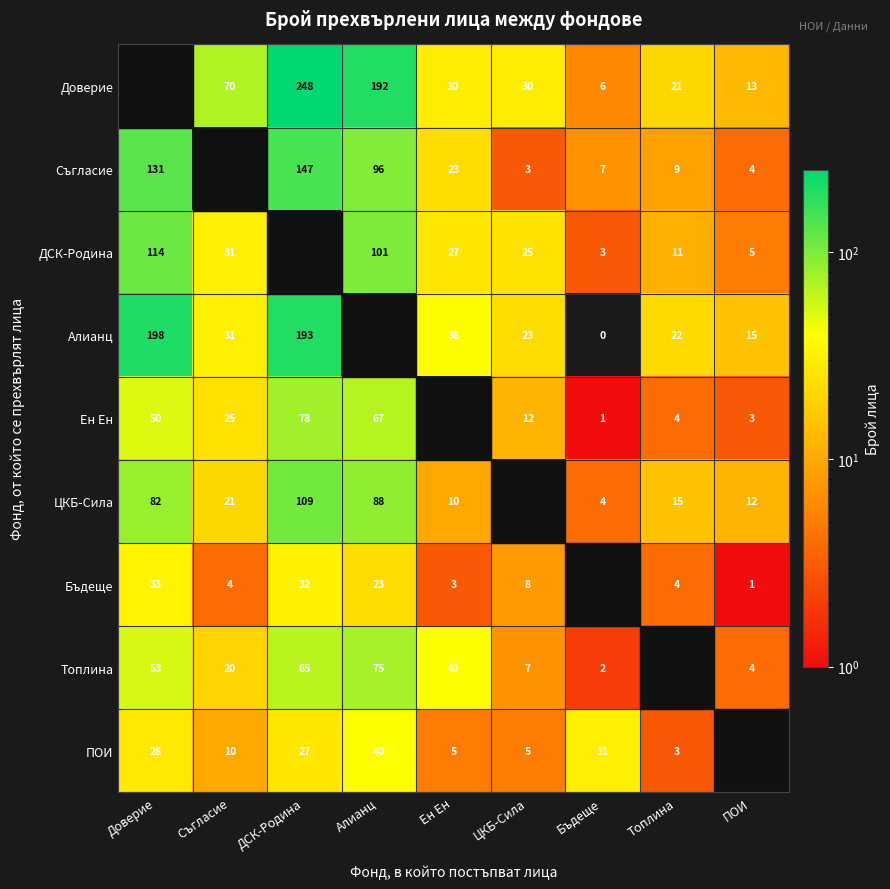

The Бъдеще series shows 32 at ДСК-Родина. True or false?

True